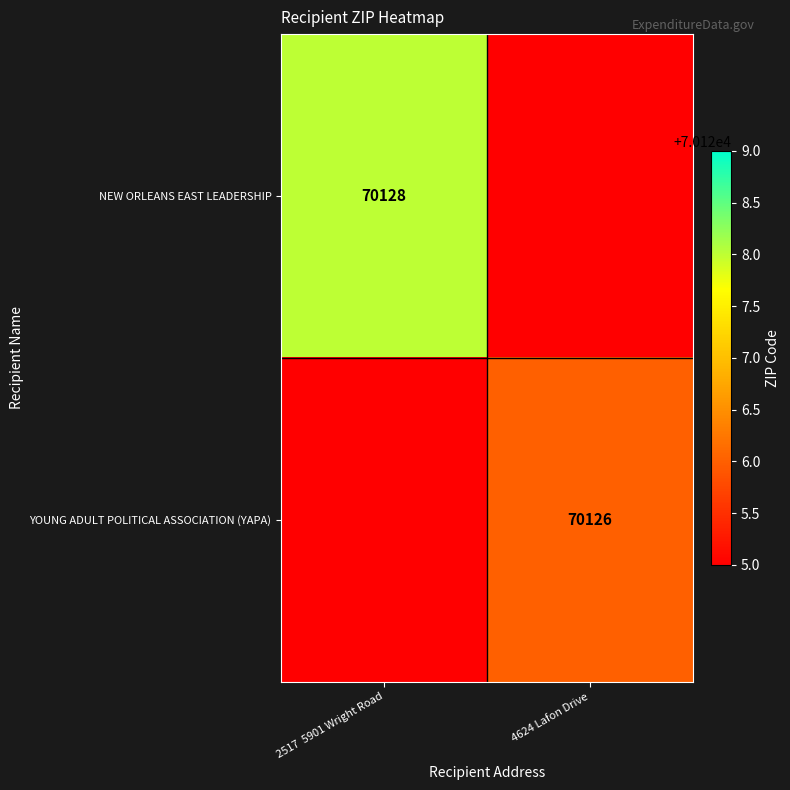

True or false: YOUNG ADULT POLITICAL ASSOCIATION (YAPA) has a value of 123792 at 4624 Lafon Drive.

False